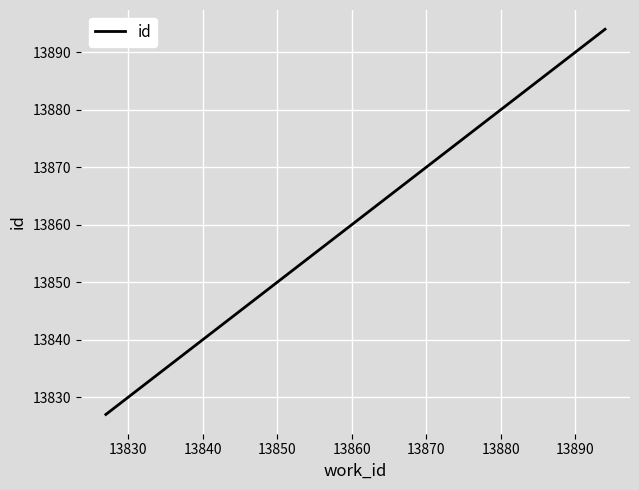

Count the values in the range 13827 to 13894.

3